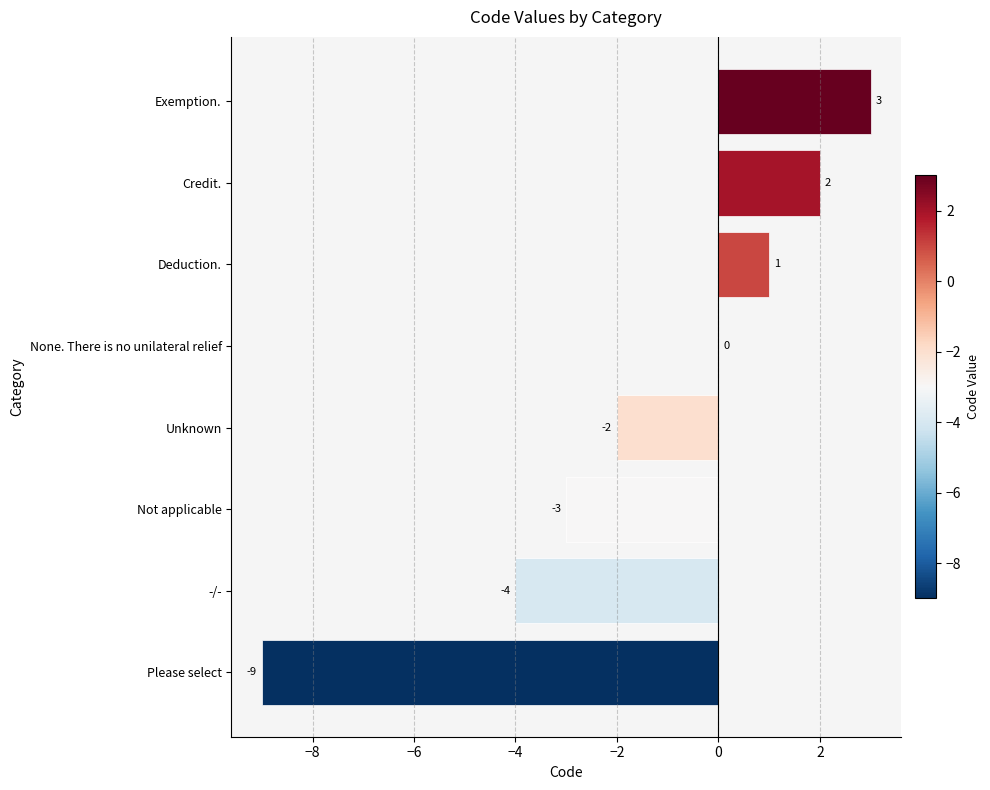

What is the sum of all values?

-12